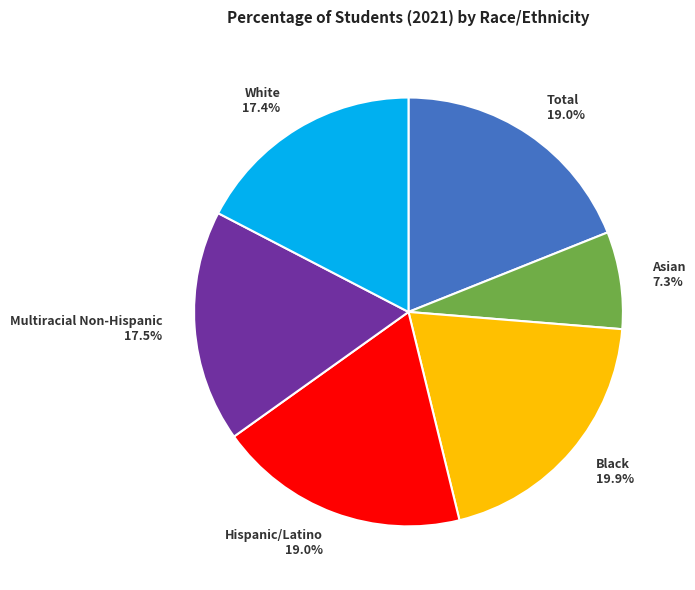

Which slice is the smallest?

Asian